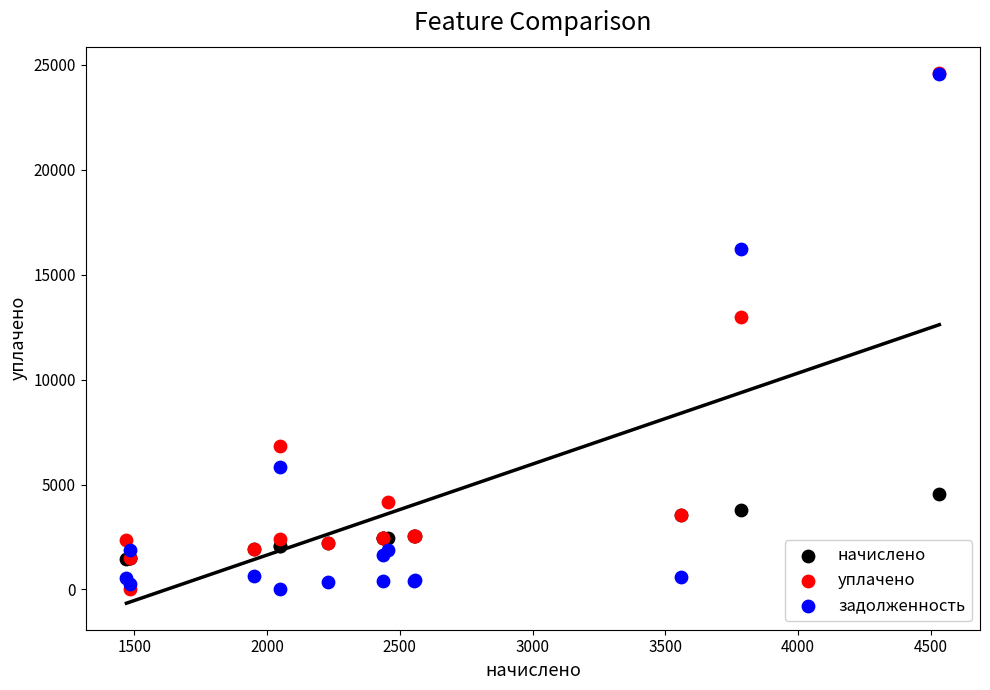

In the задолженность series, what Y value is closest to 12289?

16206.2